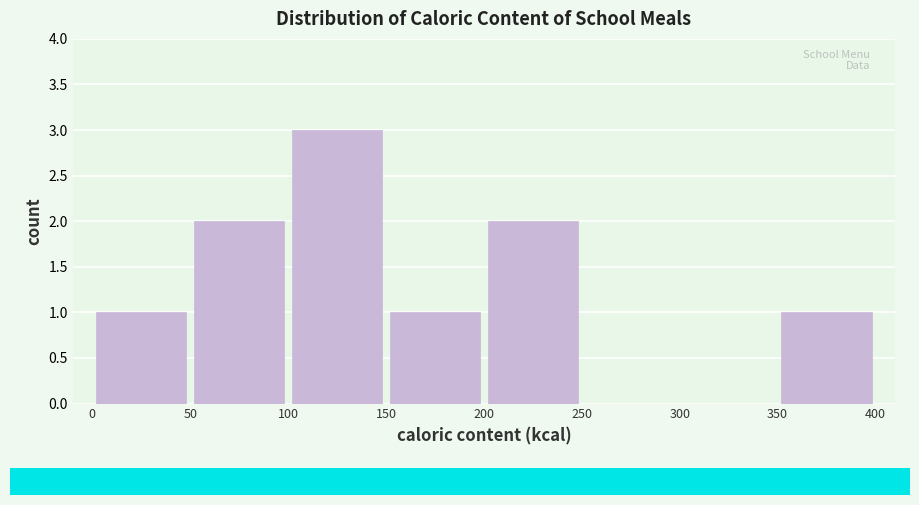

Which range on the x-axis has the tallest bar?

100 to 150